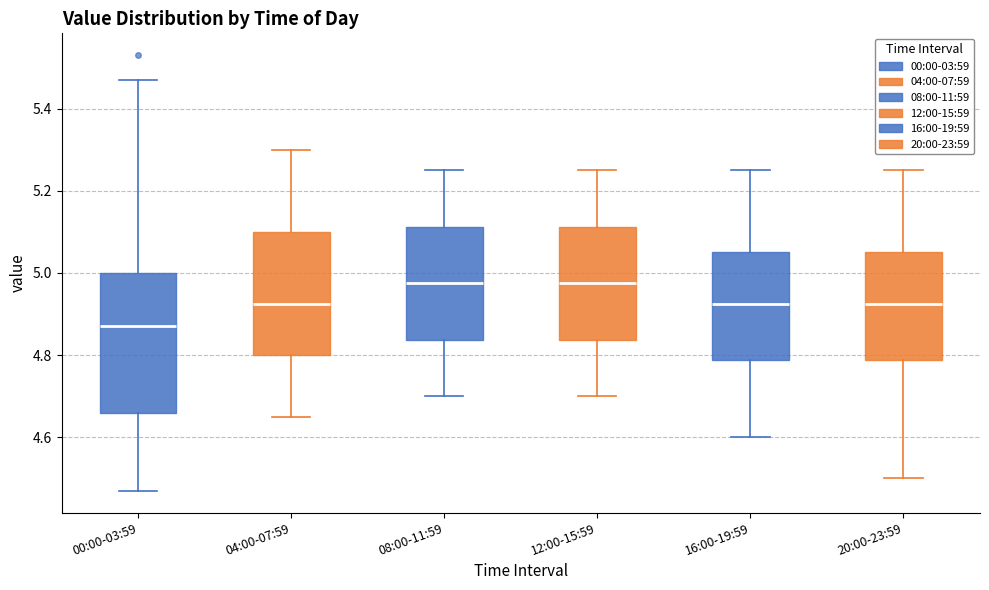

Which box is the tallest, from its lower edge to its upper edge?

00:00-03:59